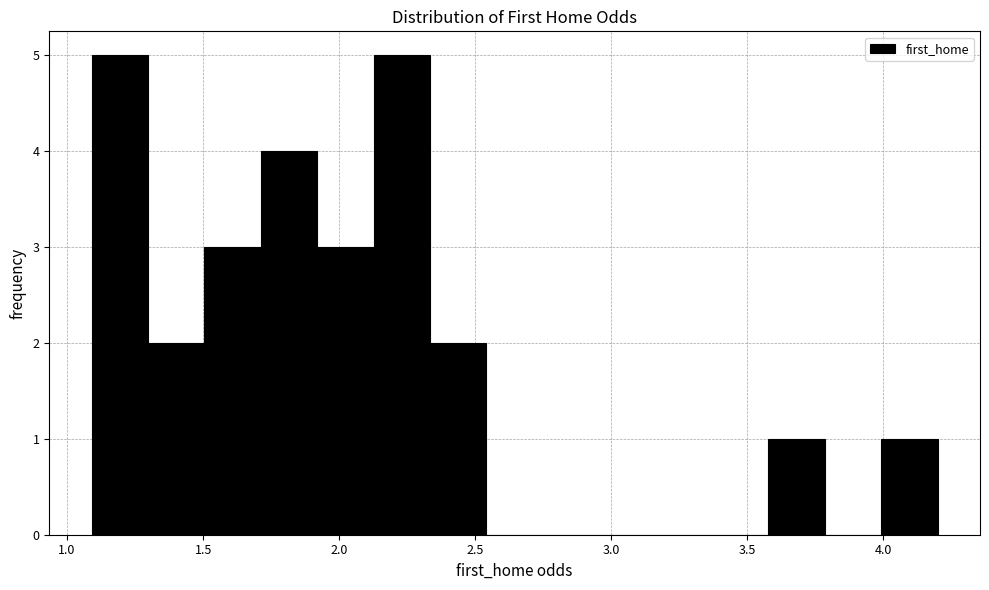

How tall is the bar that spans 3.60 to 3.80 on the x-axis? Neither the bar edges nor the heights are printed on the chart, so give them approximately, as read against the axes.

1